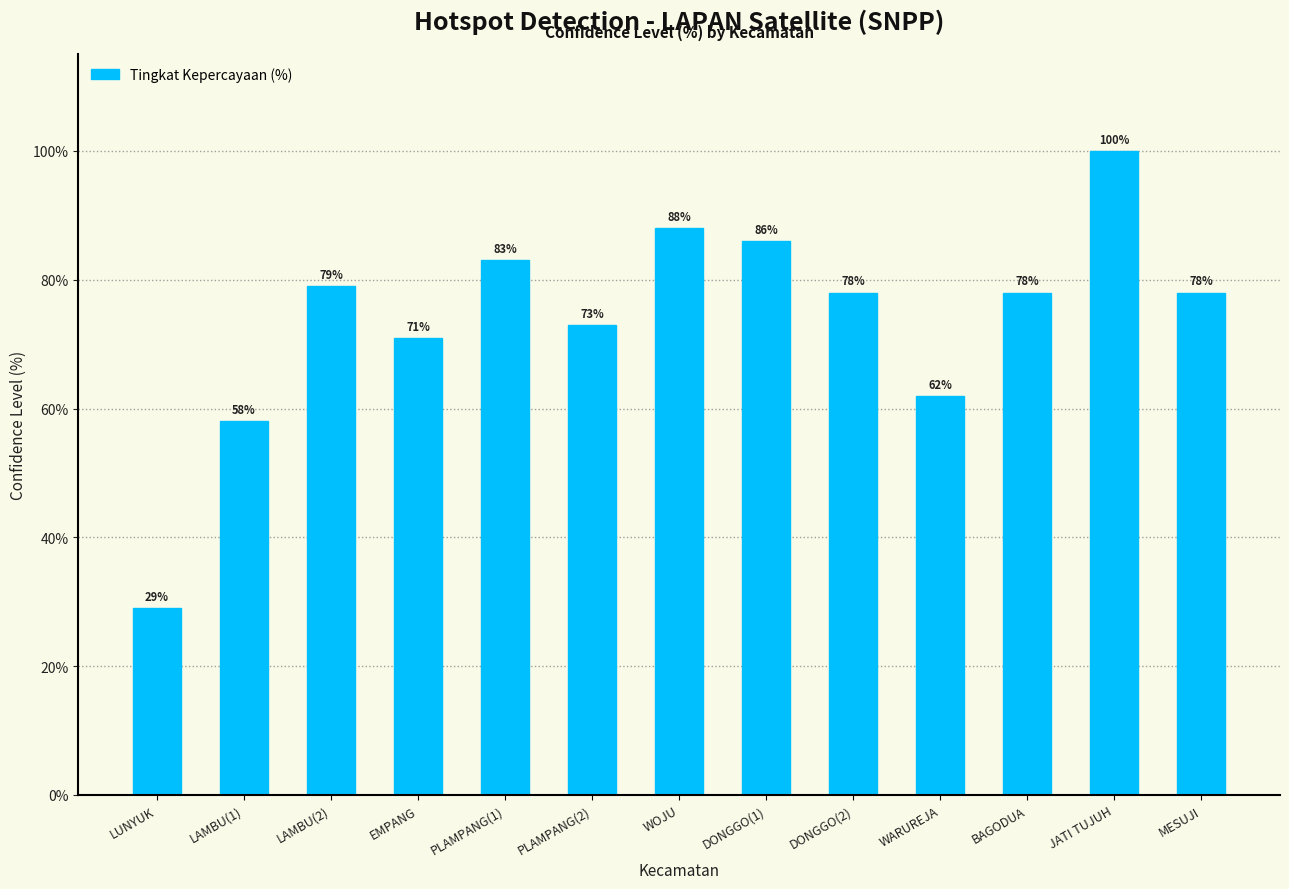

What is the maximum value shown in the chart?

100